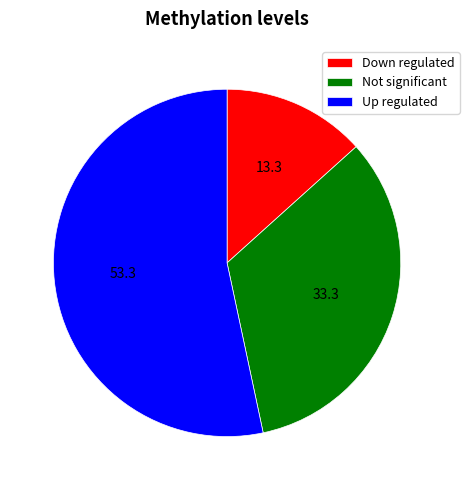

Between Up regulated and Not significant, which is larger?

Up regulated